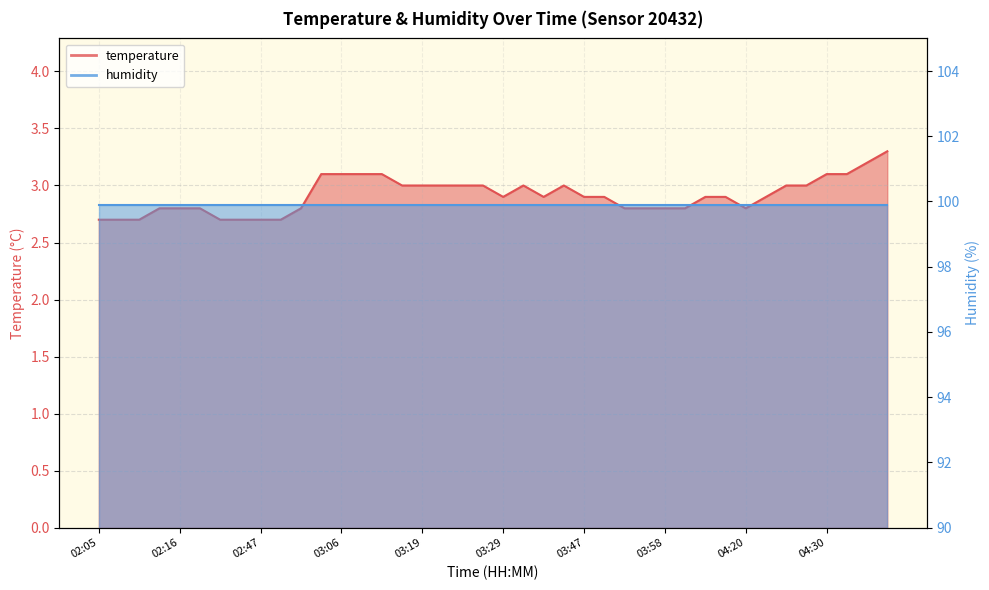

What is the minimum value shown in the chart?

2.7